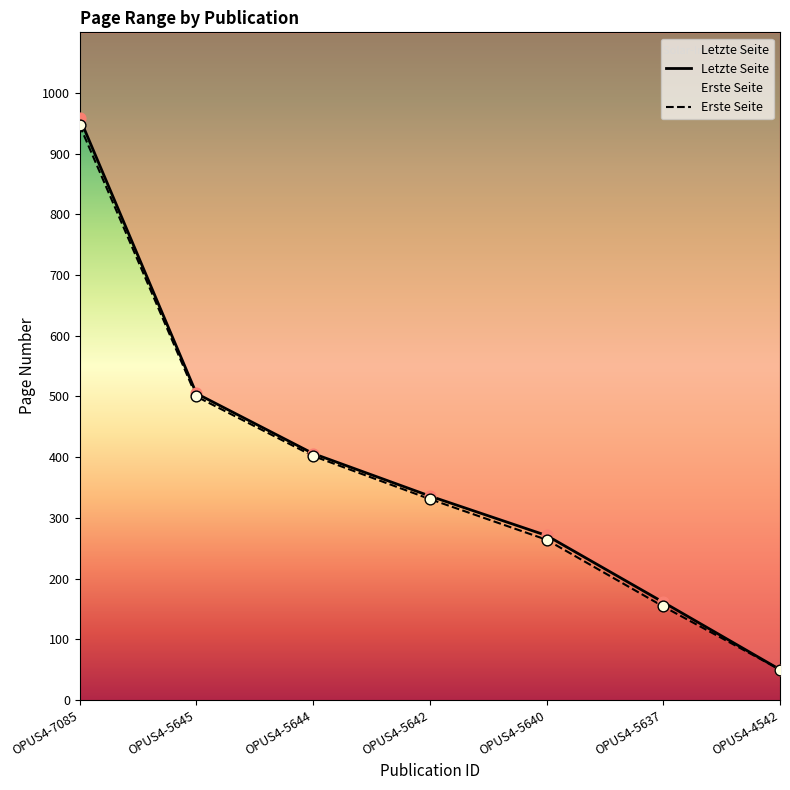

Which series has the widest spread of Y values?

Letzte Seite